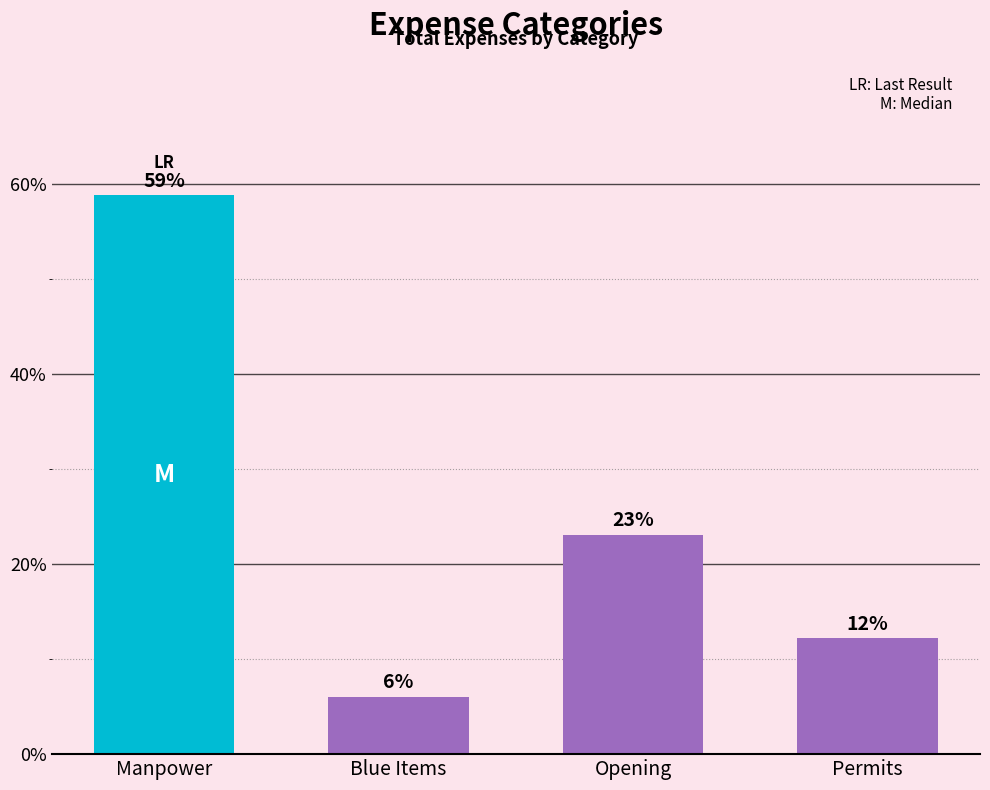

What is the sum of all values?

100.0